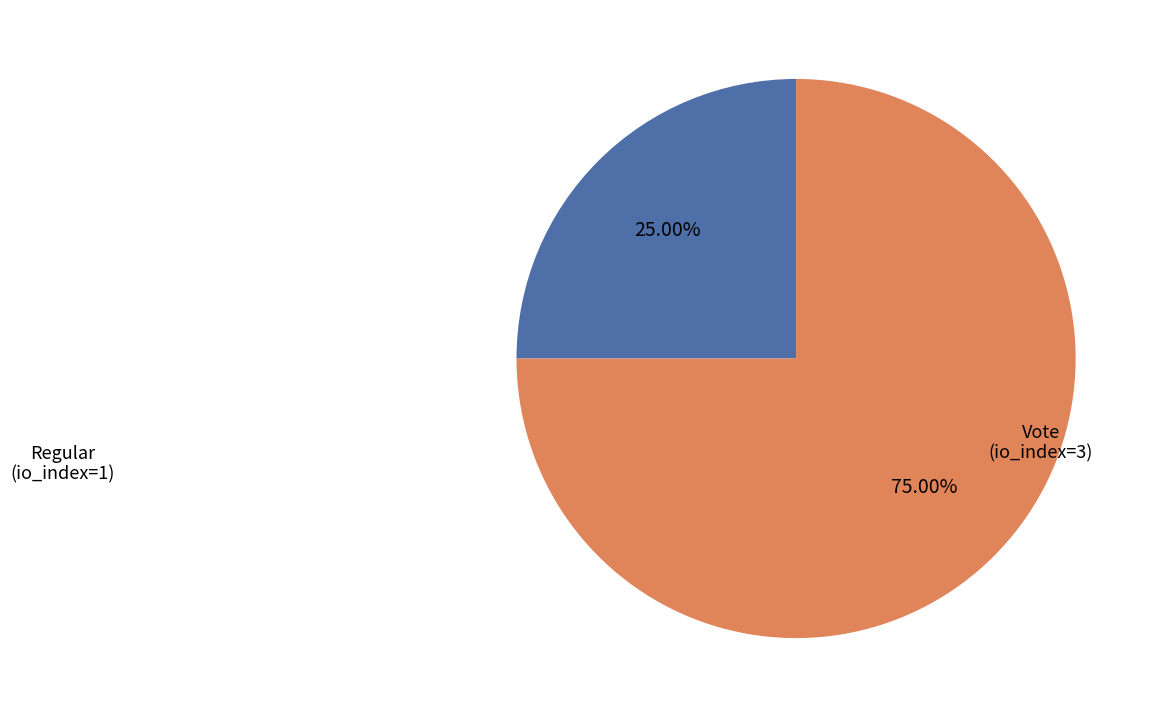

What percentage do Regular and Vote together represent?

100.0%